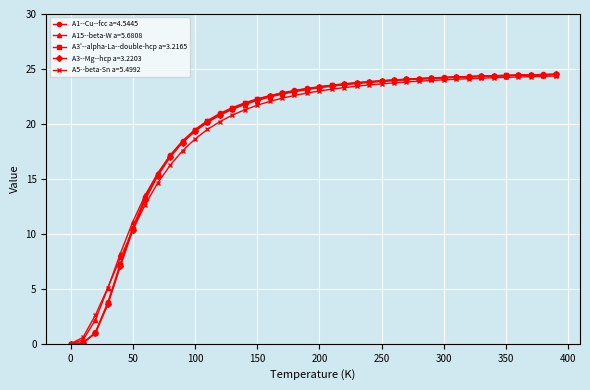

What is the maximum value for A1--Cu--fcc a=4.5445?

24.5